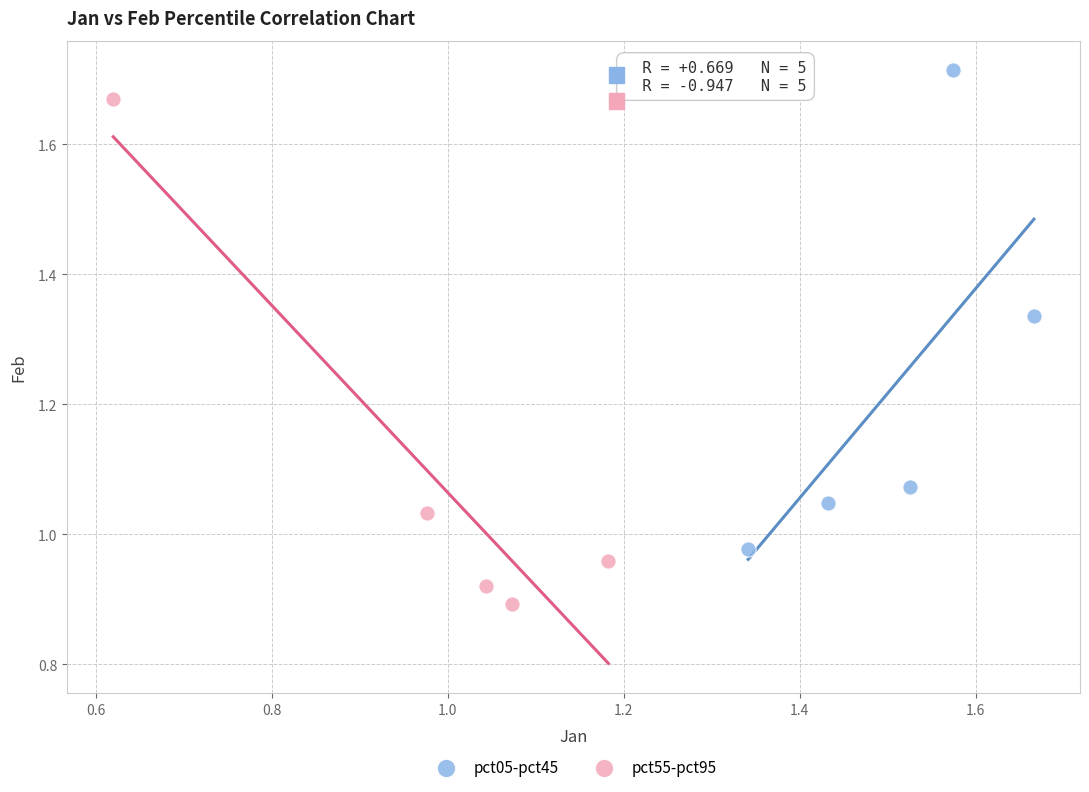

Which series contains the lowest Y value?

pct55-pct95